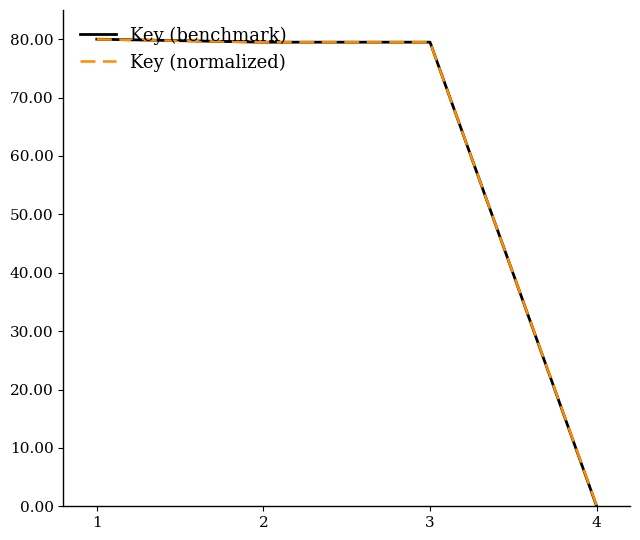

Reading right to left, extract all data points from this chart.

Key (benchmark): 4=0.0	3=79.5	2=79.5	1=80.0
Key (normalized): 4=0.1	3=79.5	2=79.5	1=80.0